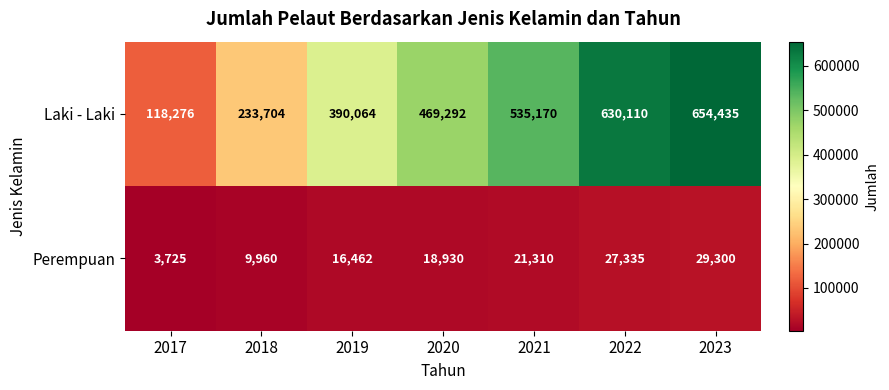

Reading left to right, extract all data points from this chart.

Laki - Laki: 118276	233704	390064	469292	535170	630110	654435
Perempuan: 3725	9960	16462	18930	21310	27335	29300